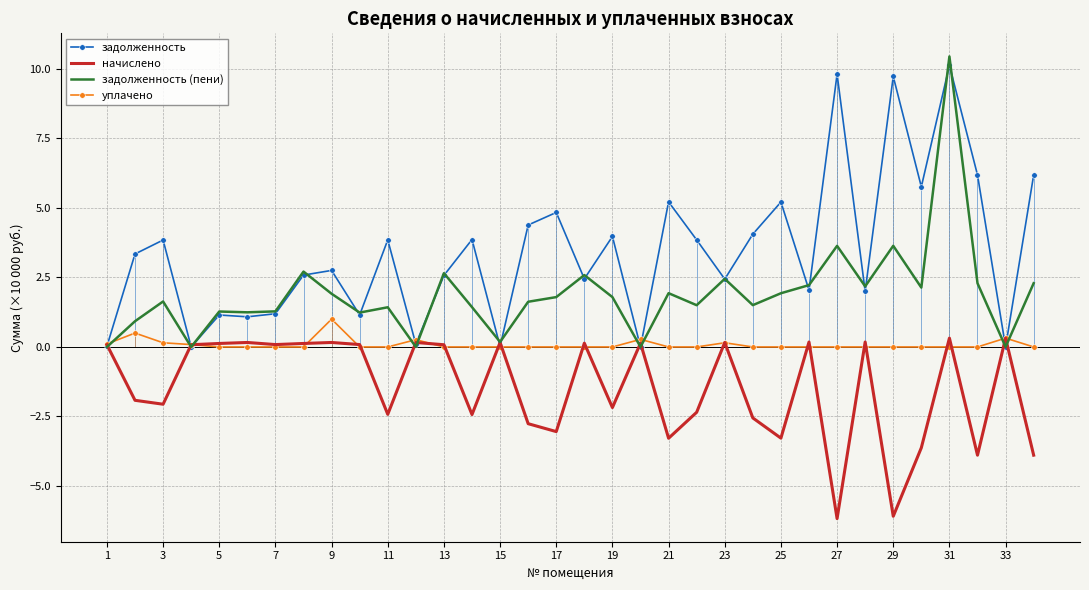

Which series has the largest total across all categories?

задолженность